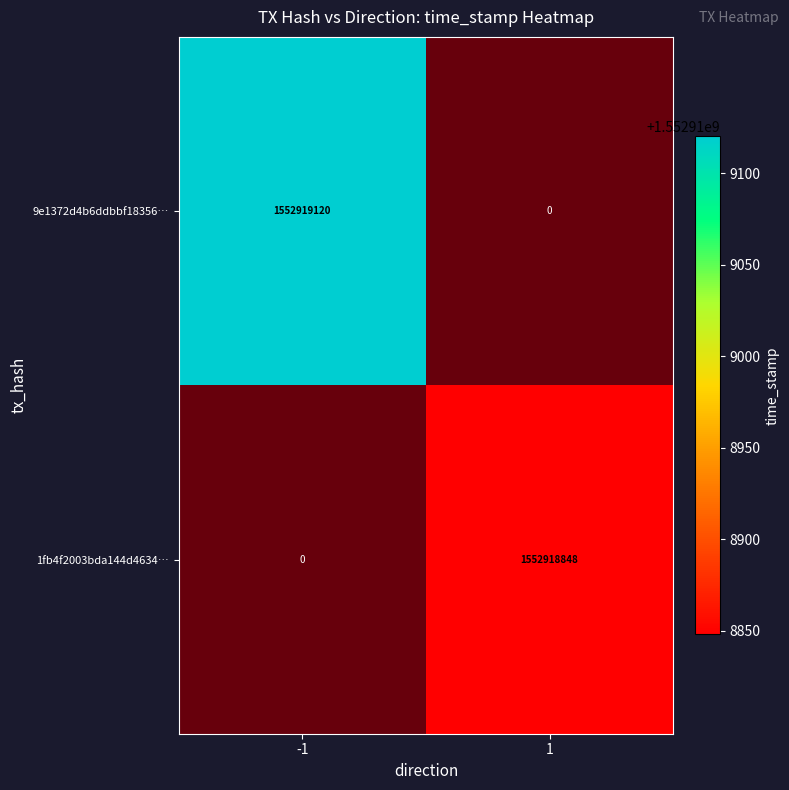

How many series are shown in this chart?

2